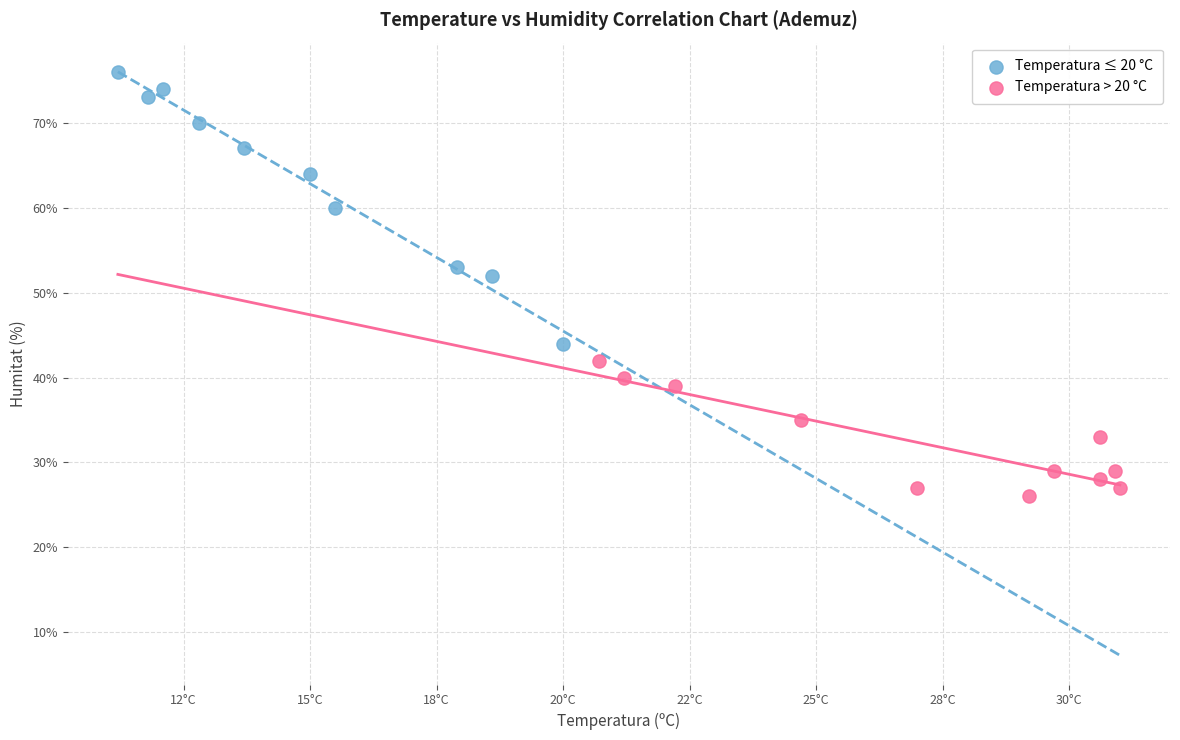

What are all the series names shown in the legend?

Temperatura ≤ 20 °C, Temperatura > 20 °C